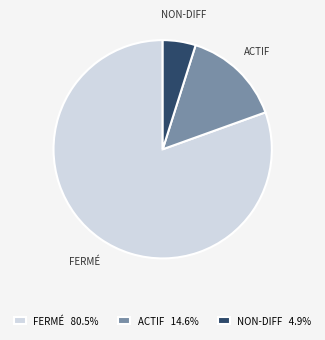

Is ACTIF 14.6% the majority of the pie?

No